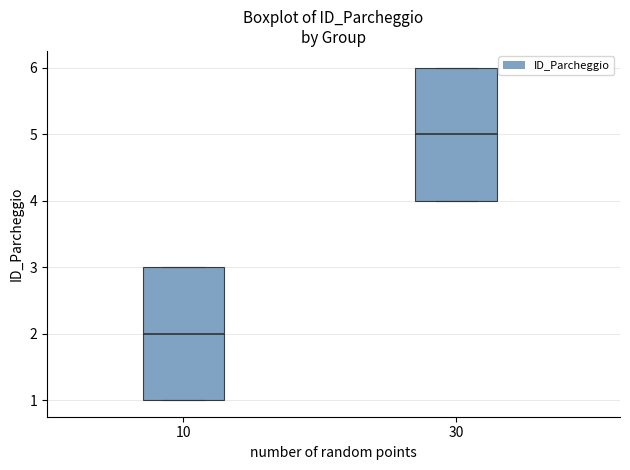

Which box has the highest median line?

30